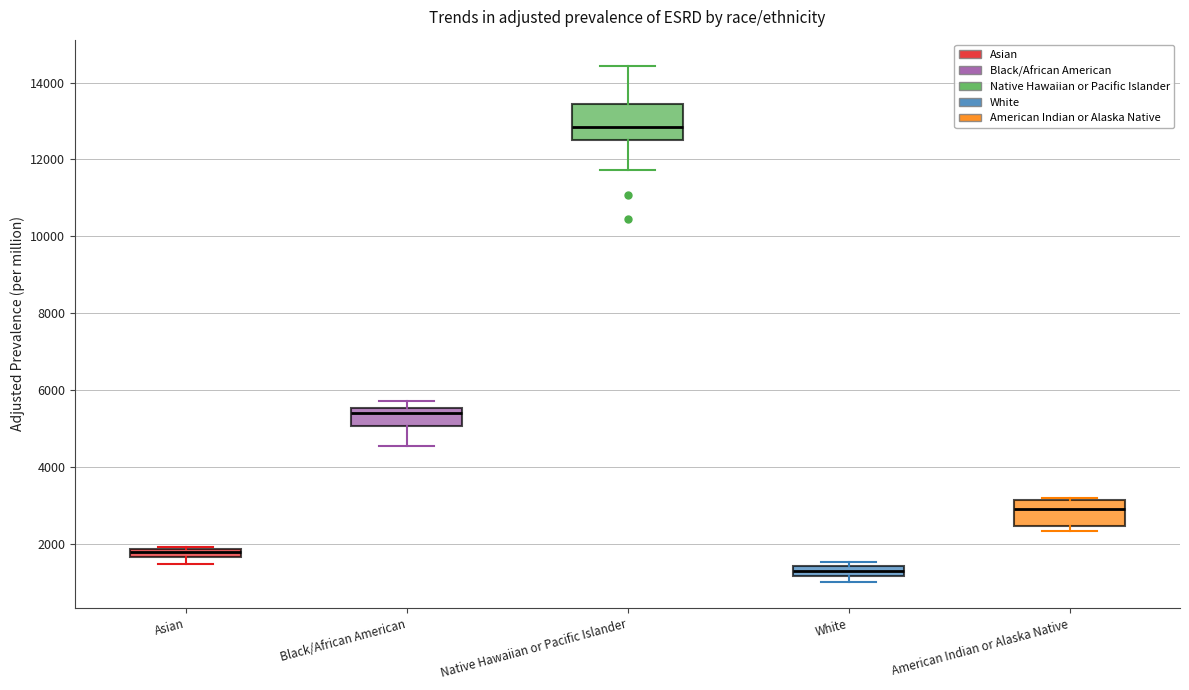

Where does the upper whisker of the box for Native Hawaiian or Pacific Islander end on the y-axis? The values are not printed on the chart, so give them approximately, as read against the axis.

14400